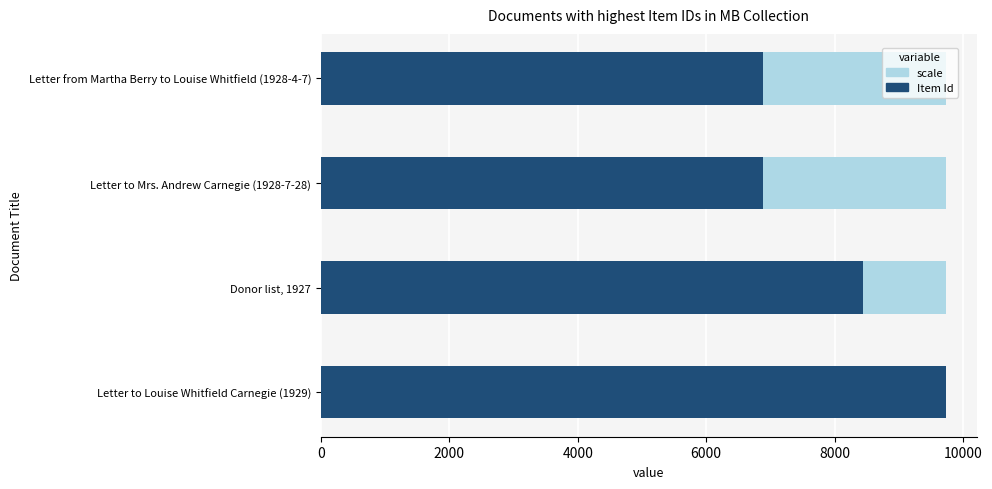

How many series are shown in this chart?

2